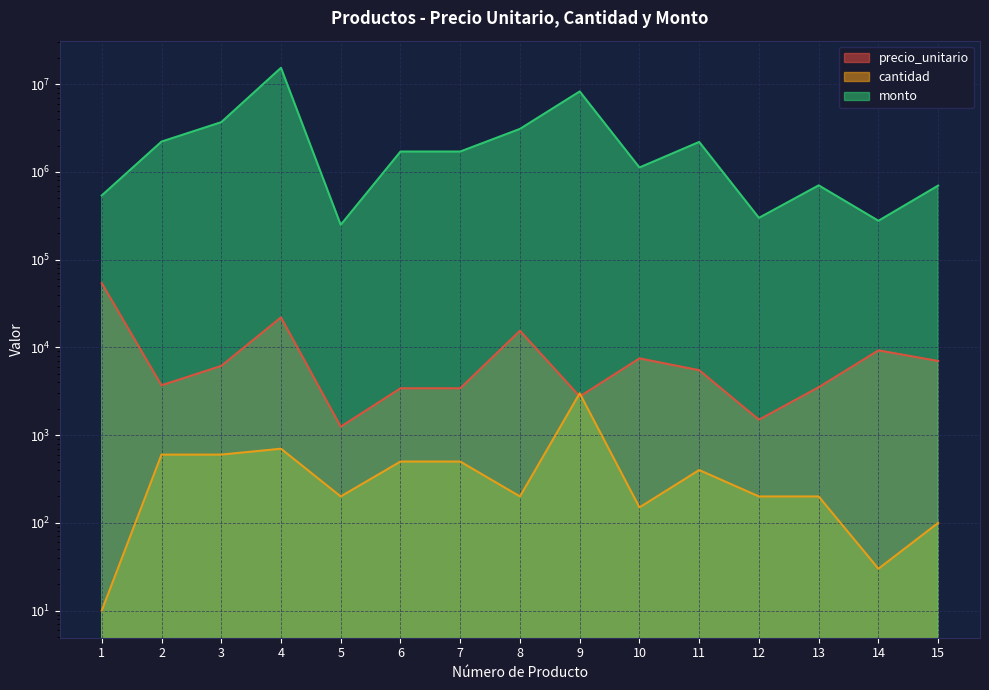

Count the number of data series in this chart.

3